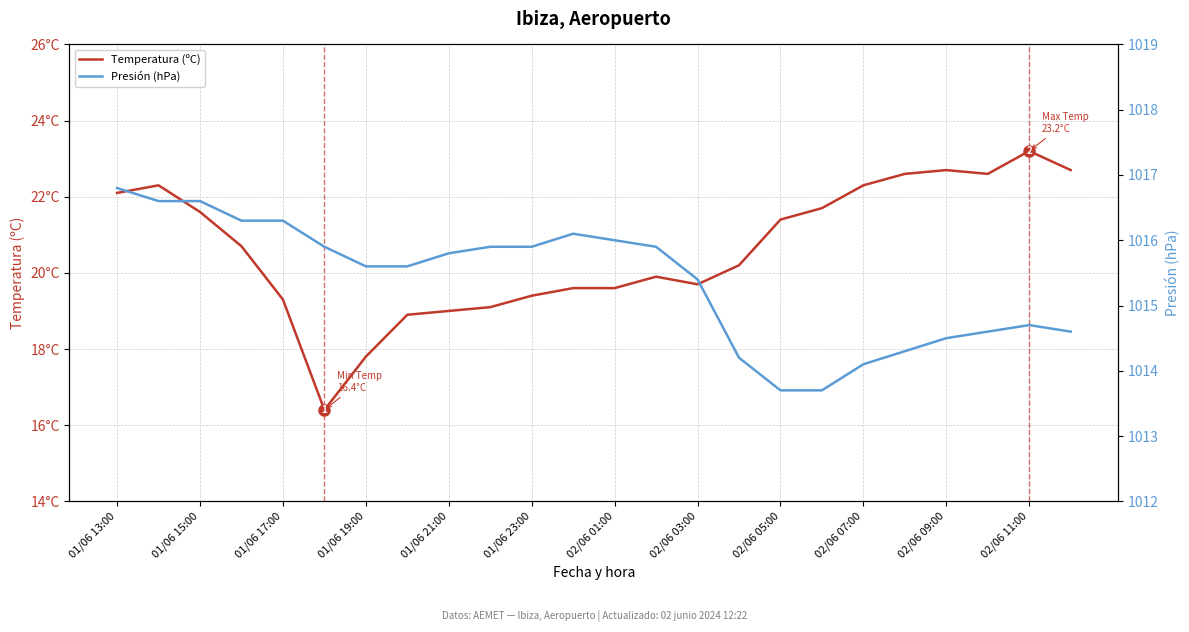

Rank the series by their maximum value, from highest to lowest.

Presión (hPa), Temperatura (ºC)